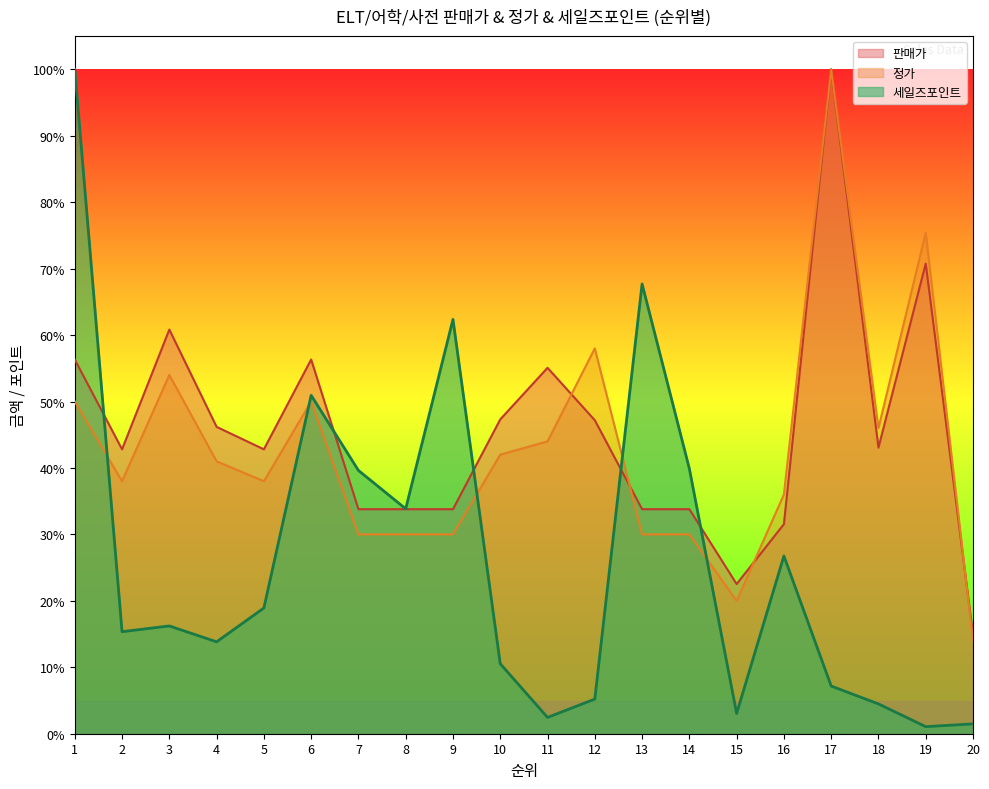

Where is 정가 nearest to the value 0?

20